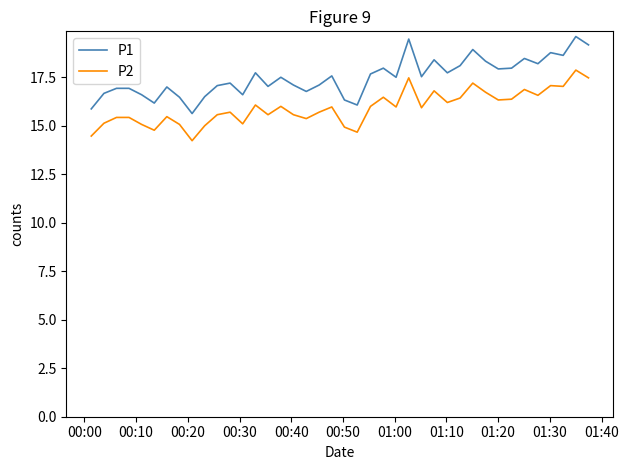

Which series has the largest total across all categories?

P1